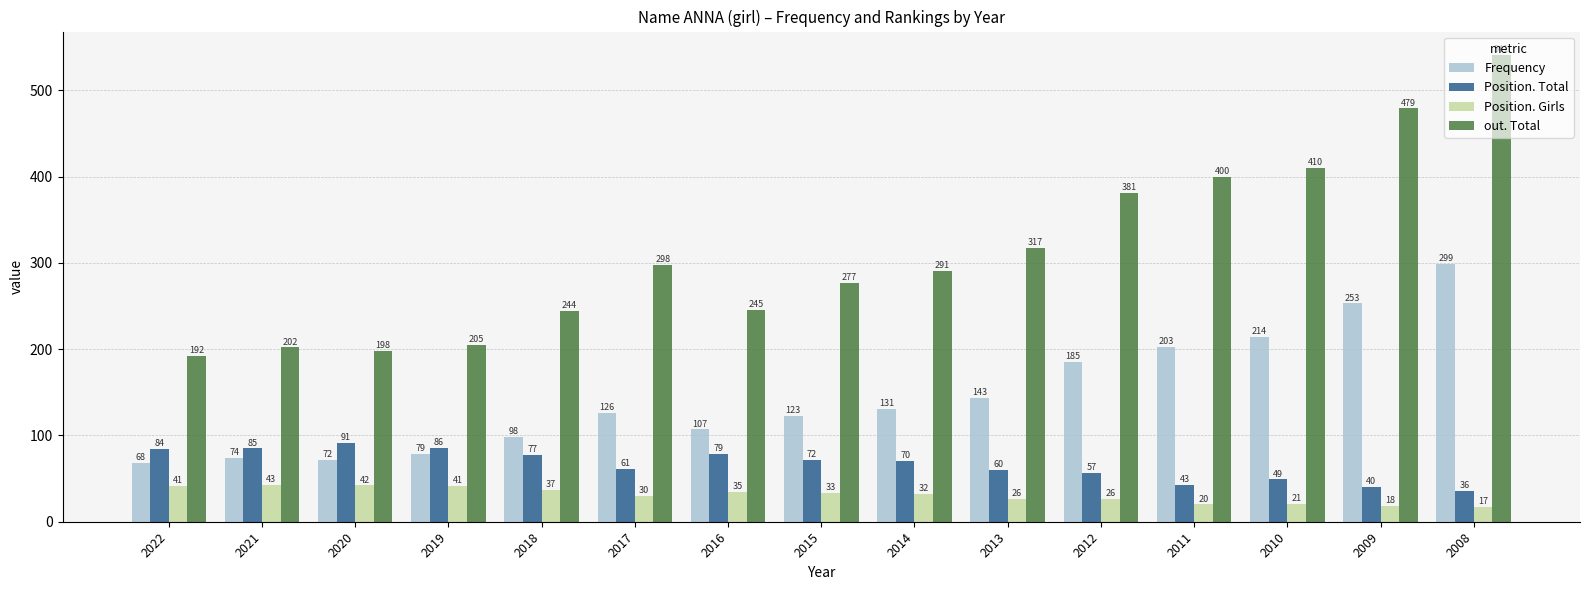

The Position. Girls series shows 43 at 2021. True or false?

True